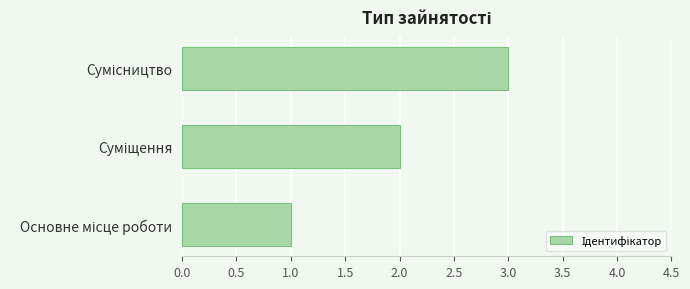

What is the sum of all values?

6